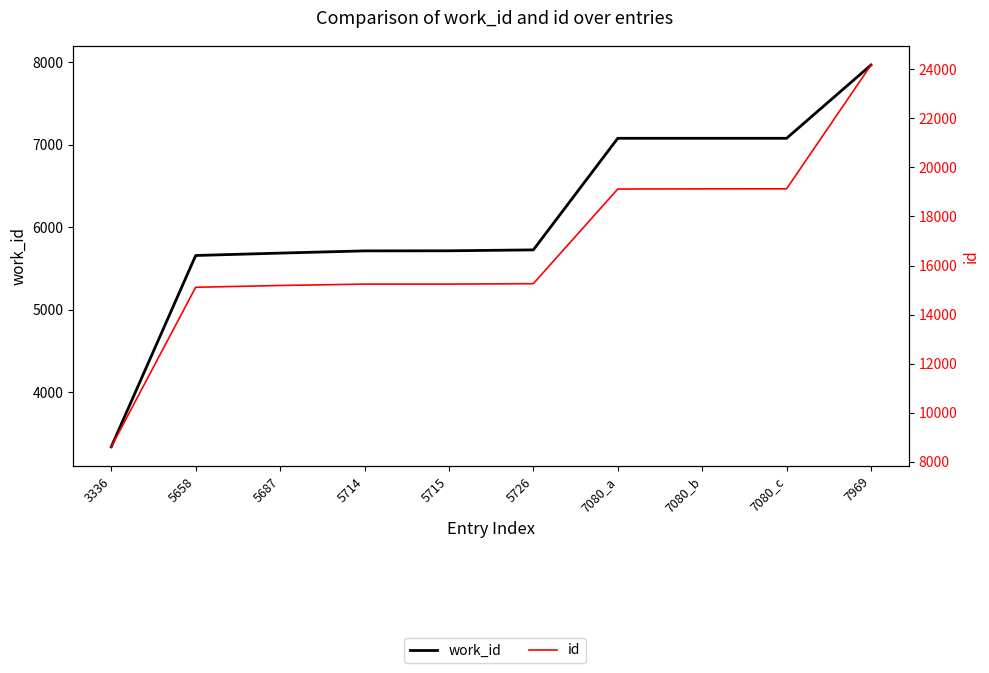

True or false: id and work_id cross at least once.

False